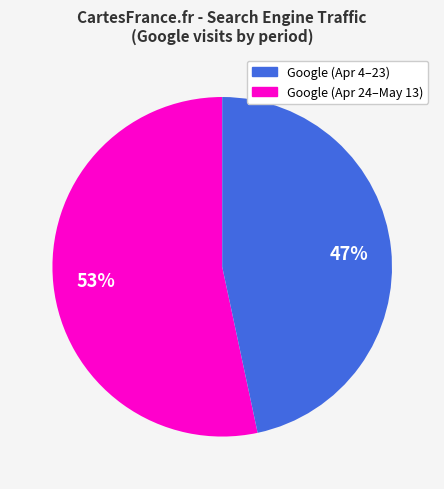

How many slices are in this pie chart?

2